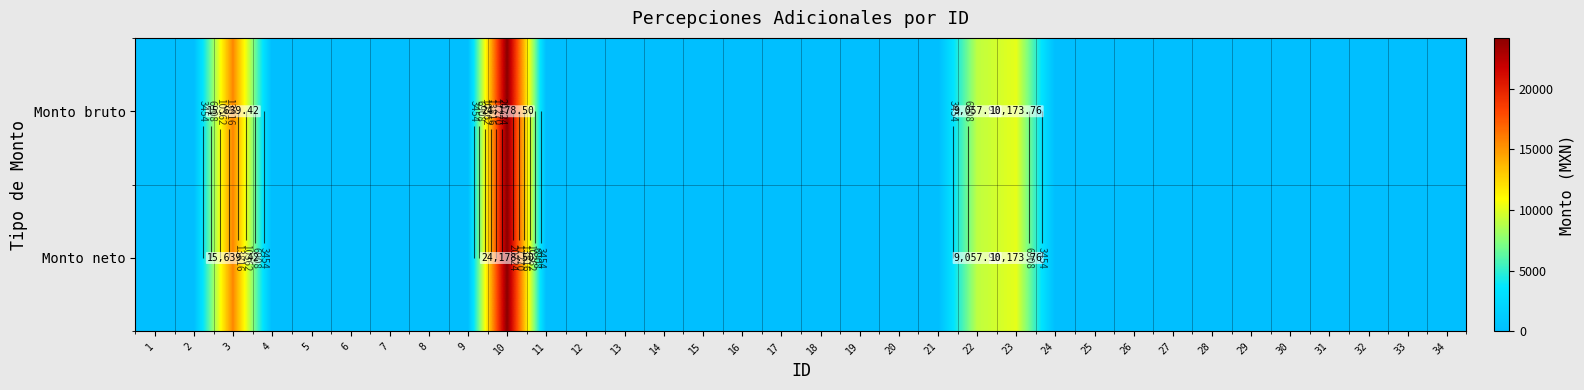

The value of Monto neto at 1 is -14969.0. True or false?

False